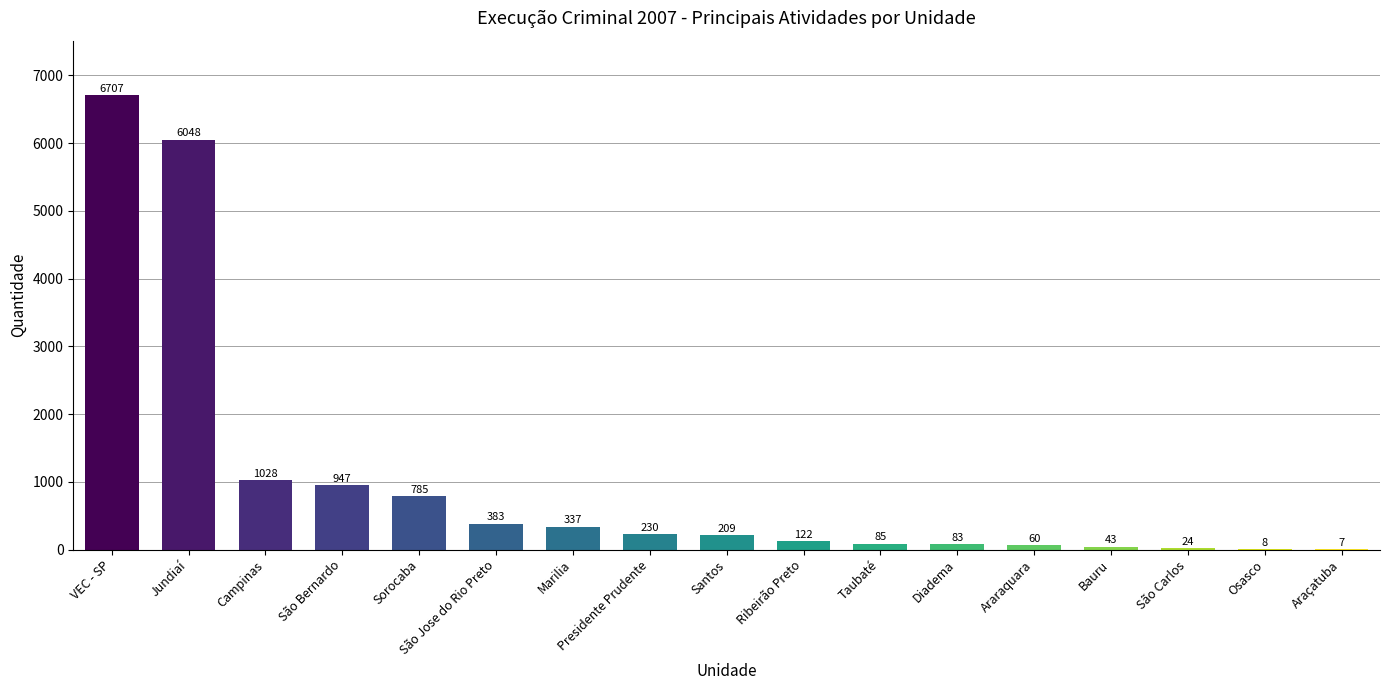

Reading left to right, transcribe all the data shown in this chart.

6707	6048	1028	947	785	383	337	230	209	122	85	83	60	43	24	8	7